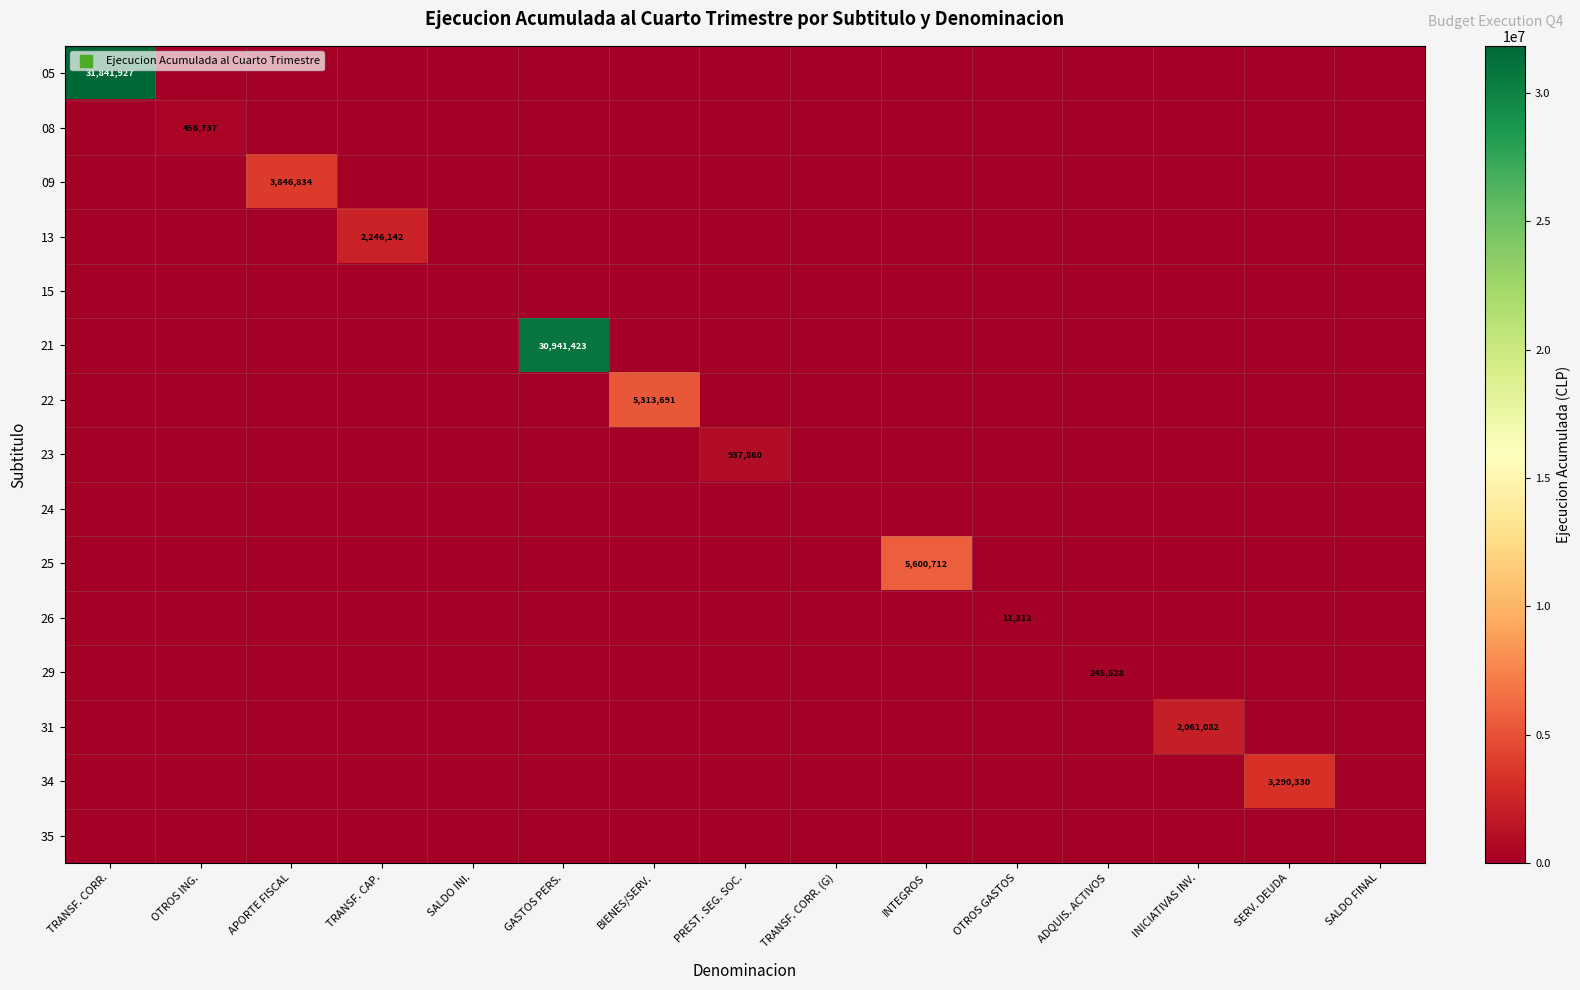

Rank the categories by 15 value from lowest to highest.

TRANSF. CORR., OTROS ING., APORTE FISCAL, TRANSF. CAP., SALDO INI., GASTOS PERS., BIENES/SERV., PREST. SEG. SOC., TRANSF. CORR. (G), INTEGROS, OTROS GASTOS, ADQUIS. ACTIVOS, INICIATIVAS INV., SERV. DEUDA, SALDO FINAL